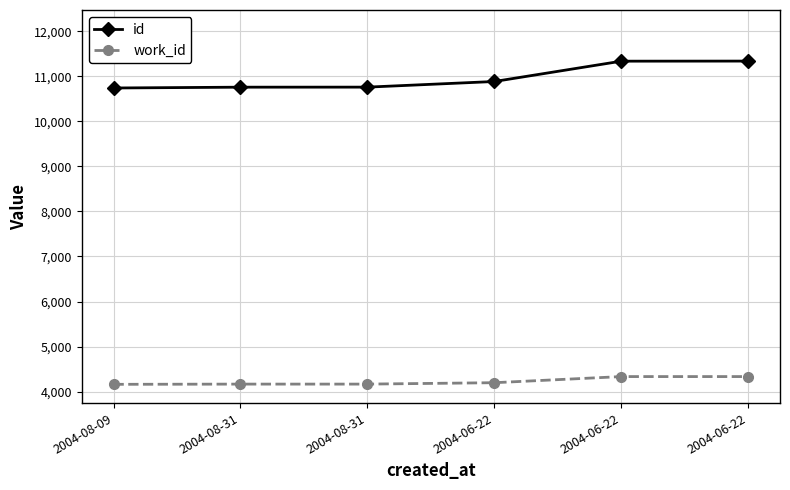

How many values in the work_id series are below 4199?

3